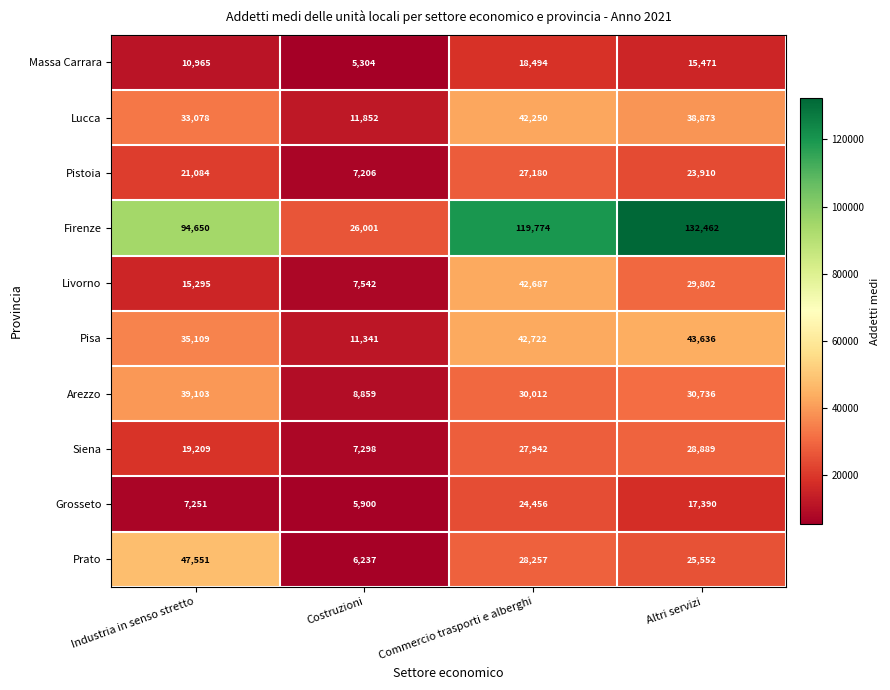

Which series changed the most between Industria in senso stretto and Altri servizi?

Firenze